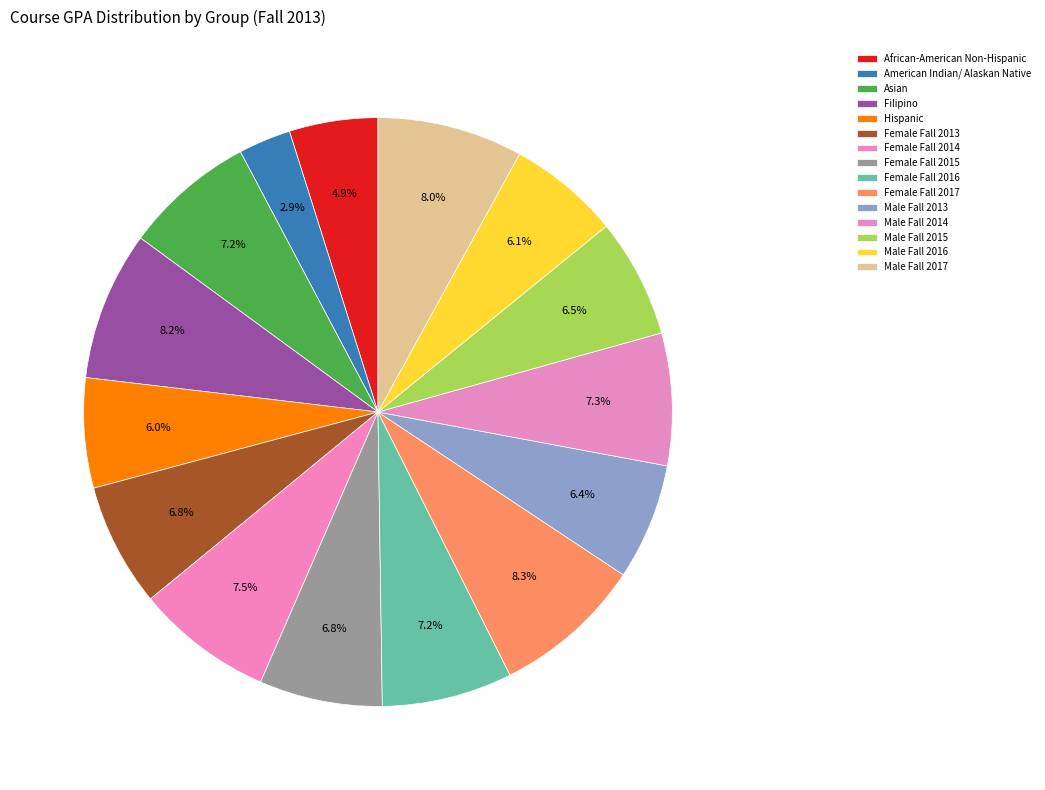

What portion of the pie excludes American Indian/ Alaskan Native?

97.1%